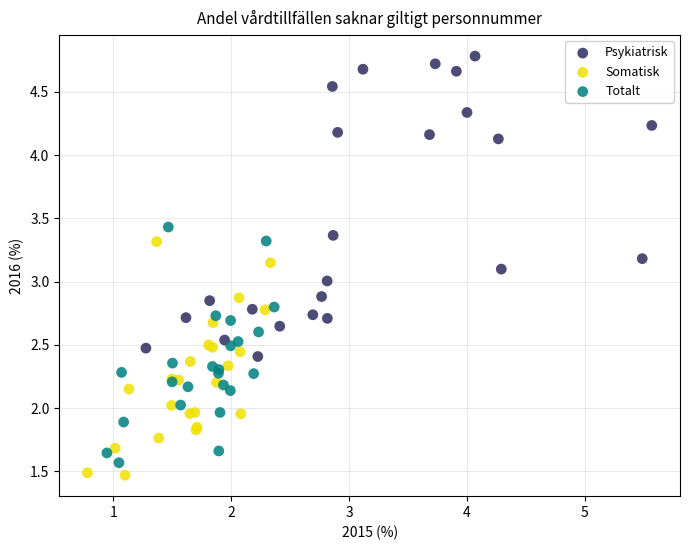

Which series contains the highest Y value?

Psykiatrisk